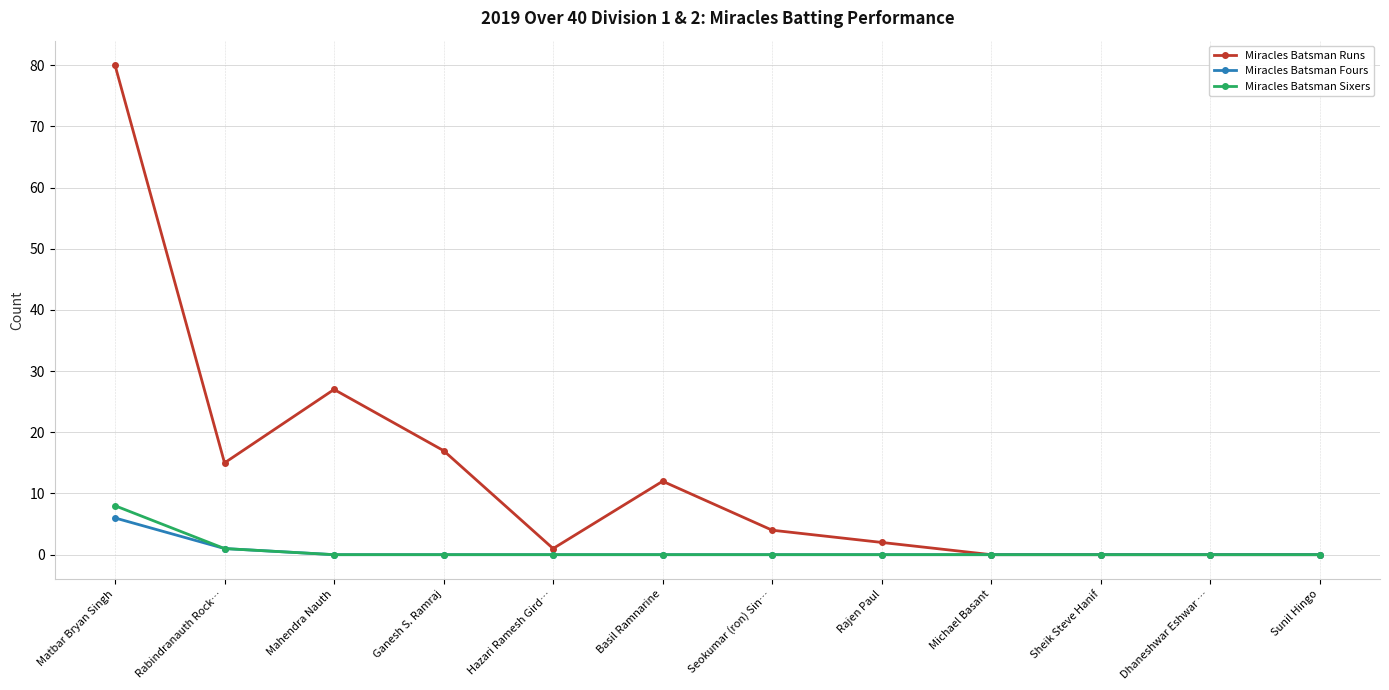

List the series in order of their peak value, highest first.

Miracles Batsman Runs, Miracles Batsman Sixers, Miracles Batsman Fours